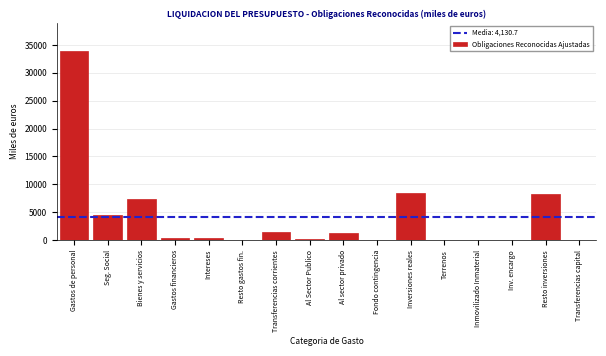

What is the change in value from Bienes y servicios to Inv. encargo?

-7349.5